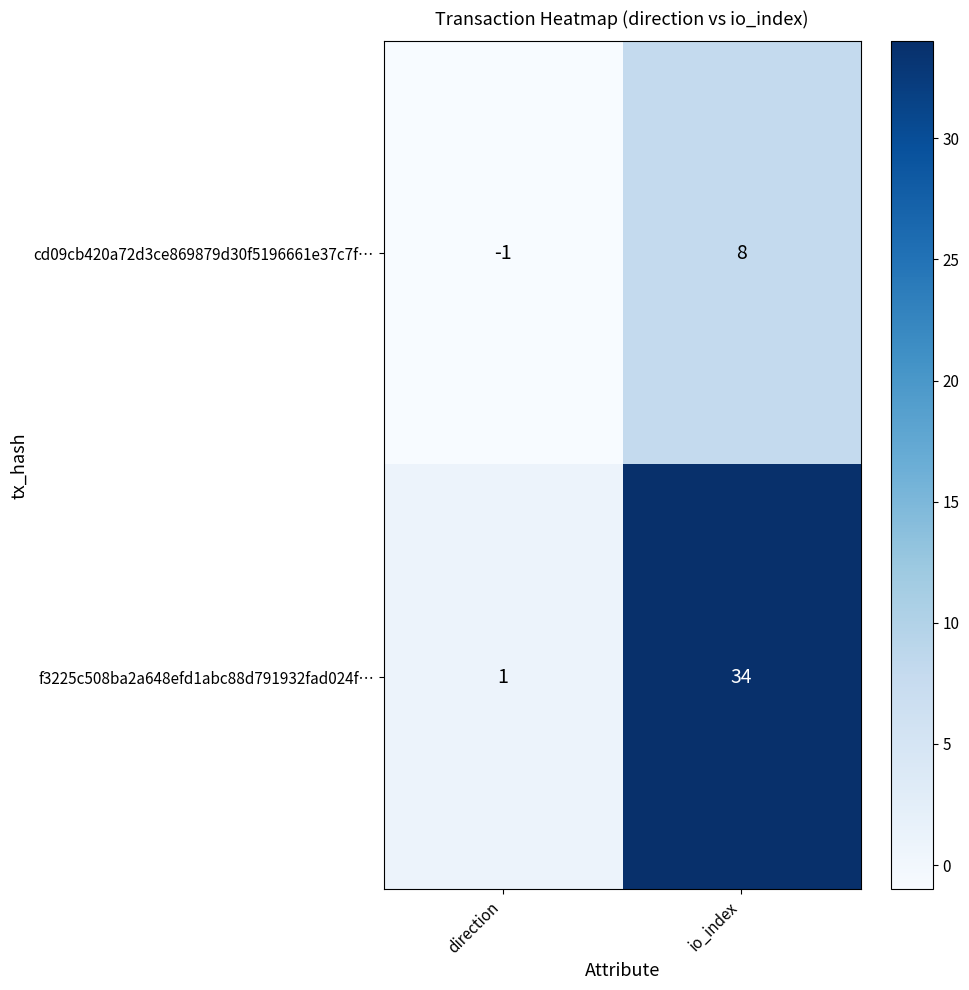

What is the difference between the highest and lowest values at direction?

2